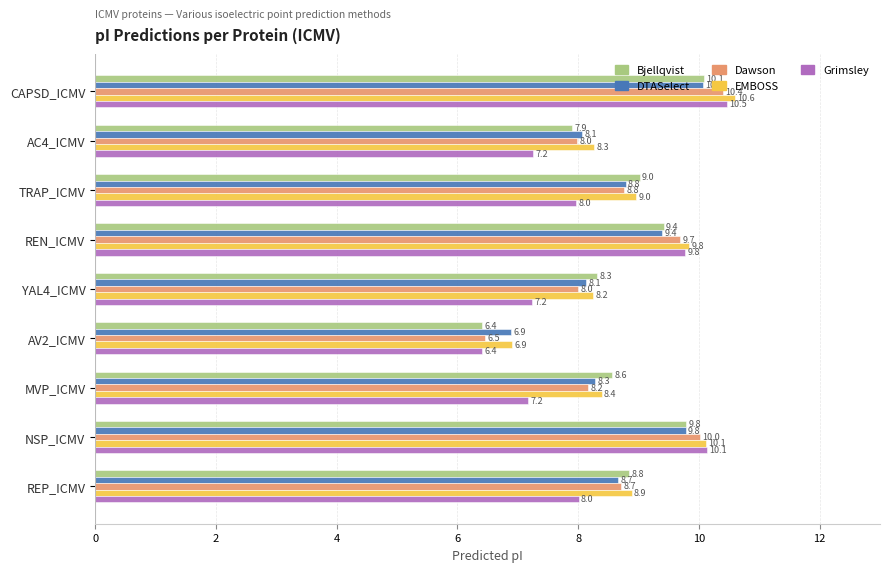

List the labels in order of Bjellqvist value, smallest first.

AV2_ICMV, AC4_ICMV, YAL4_ICMV, MVP_ICMV, REP_ICMV, TRAP_ICMV, REN_ICMV, NSP_ICMV, CAPSD_ICMV